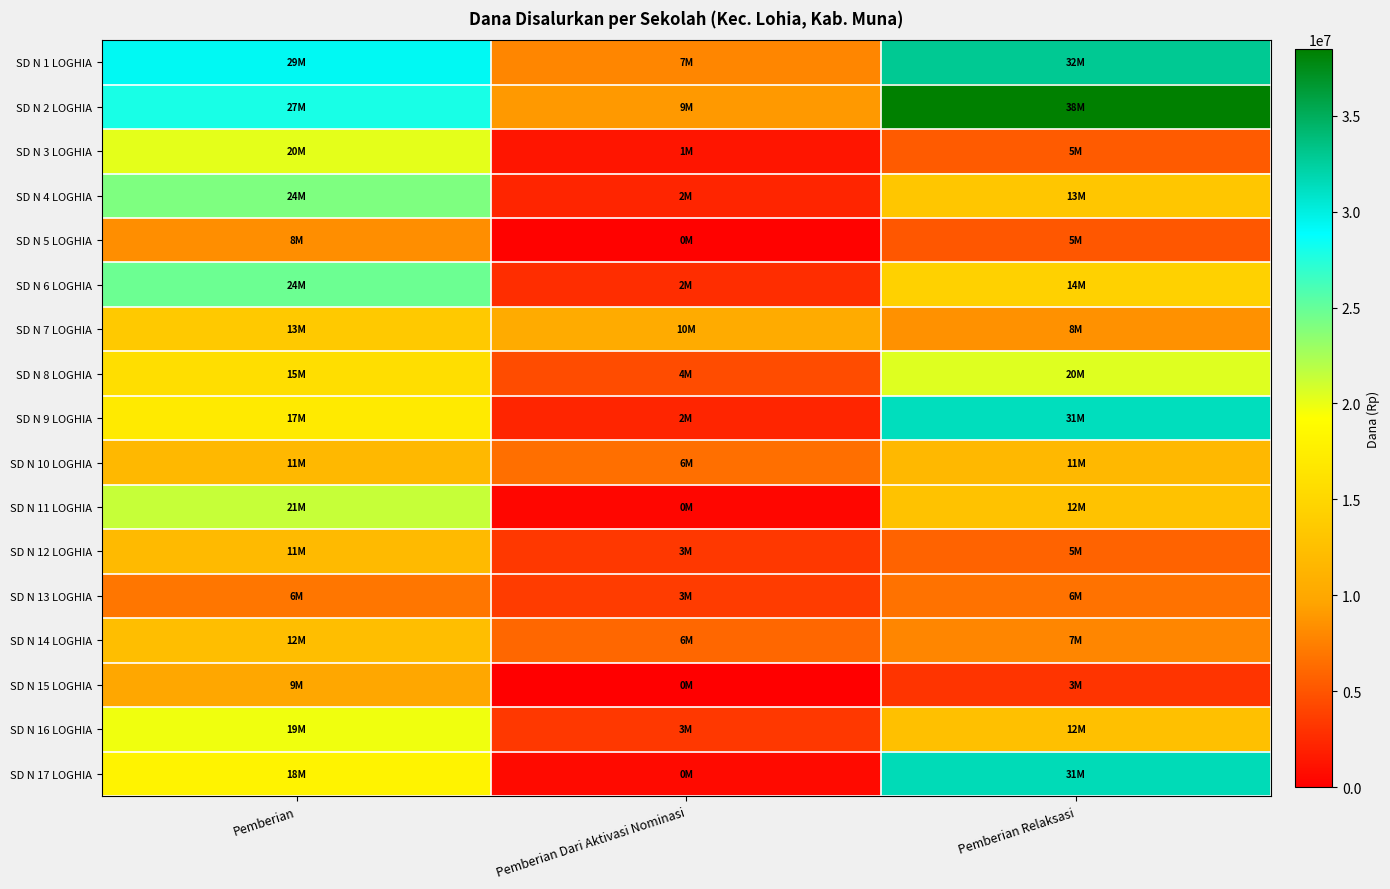

Reading left to right, list all the values displayed in this chart.

SD N 1 LOGHIA: Pemberian=29250000	Pemberian Dari Aktivasi Nominasi=7875000	Pemberian Relaksasi=32850000
SD N 2 LOGHIA: Pemberian=27900000	Pemberian Dari Aktivasi Nominasi=9000000	Pemberian Relaksasi=38475000
SD N 3 LOGHIA: Pemberian=20250000	Pemberian Dari Aktivasi Nominasi=1350000	Pemberian Relaksasi=5400000
SD N 4 LOGHIA: Pemberian=24075000	Pemberian Dari Aktivasi Nominasi=2250000	Pemberian Relaksasi=13275000
SD N 5 LOGHIA: Pemberian=8325000	Pemberian Dari Aktivasi Nominasi=225000	Pemberian Relaksasi=5175000
SD N 6 LOGHIA: Pemberian=24750000	Pemberian Dari Aktivasi Nominasi=2700000	Pemberian Relaksasi=14400000
SD N 7 LOGHIA: Pemberian=13500000	Pemberian Dari Aktivasi Nominasi=10350000	Pemberian Relaksasi=8550000
SD N 8 LOGHIA: Pemberian=15750000	Pemberian Dari Aktivasi Nominasi=4500000	Pemberian Relaksasi=20475000
SD N 9 LOGHIA: Pemberian=17100000	Pemberian Dari Aktivasi Nominasi=2250000	Pemberian Relaksasi=31275000
SD N 10 LOGHIA: Pemberian=11700000	Pemberian Dari Aktivasi Nominasi=6525000	Pemberian Relaksasi=11700000
SD N 11 LOGHIA: Pemberian=21375000	Pemberian Dari Aktivasi Nominasi=450000	Pemberian Relaksasi=12825000
SD N 12 LOGHIA: Pemberian=11925000	Pemberian Dari Aktivasi Nominasi=3375000	Pemberian Relaksasi=5850000
SD N 13 LOGHIA: Pemberian=6975000	Pemberian Dari Aktivasi Nominasi=3600000	Pemberian Relaksasi=6750000
SD N 14 LOGHIA: Pemberian=12375000	Pemberian Dari Aktivasi Nominasi=6075000	Pemberian Relaksasi=7875000
SD N 15 LOGHIA: Pemberian=9900000	Pemberian Dari Aktivasi Nominasi=0	Pemberian Relaksasi=3150000
SD N 16 LOGHIA: Pemberian=19800000	Pemberian Dari Aktivasi Nominasi=3375000	Pemberian Relaksasi=12600000
SD N 17 LOGHIA: Pemberian=18000000	Pemberian Dari Aktivasi Nominasi=675000	Pemberian Relaksasi=31500000